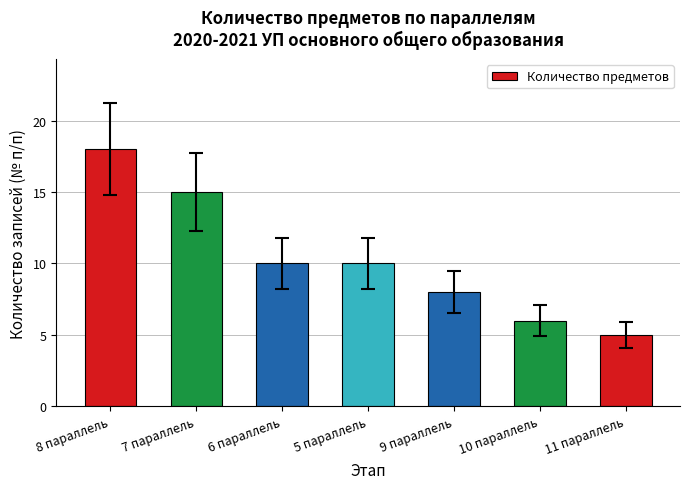

What is the ratio of the value at 9 параллель to the value at 11 параллель?

1.6